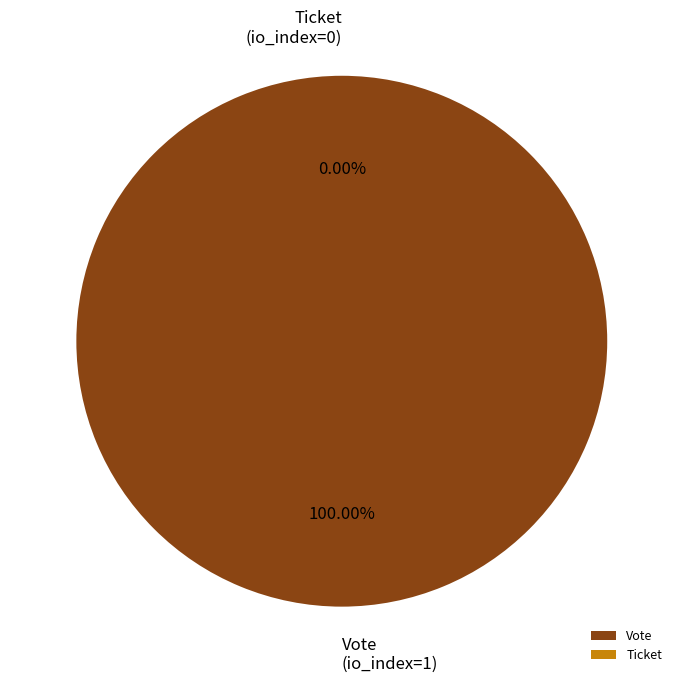

Rank the categories by value from lowest to highest.

Ticket (io_index=0), Vote (io_index=1)